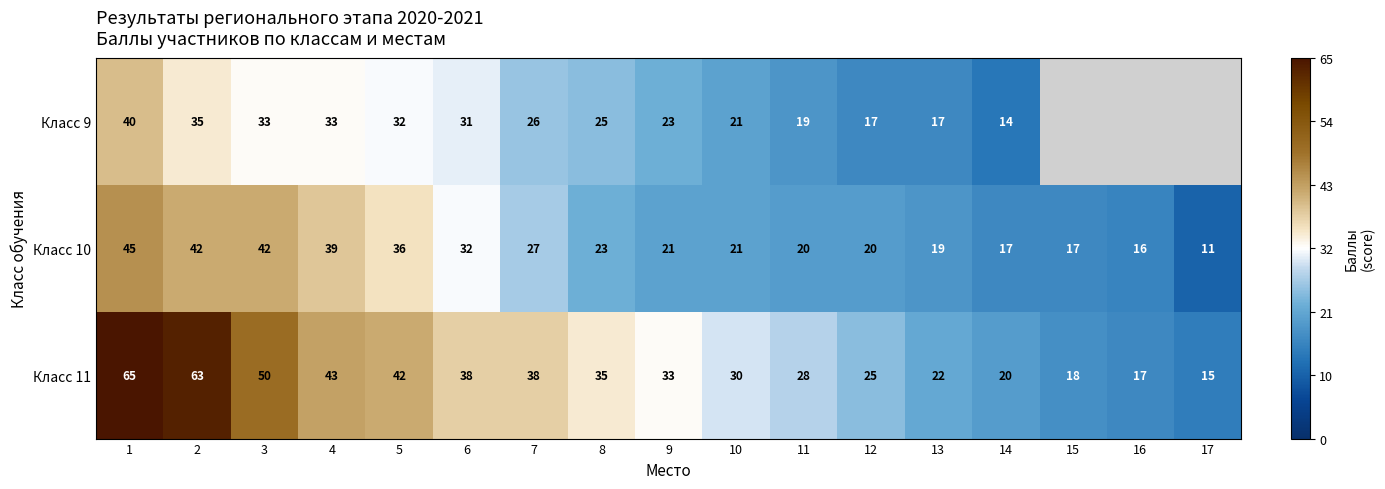

Is the value of Класс 11 at 1 greater than the value of Класс 10 at 9?

Yes